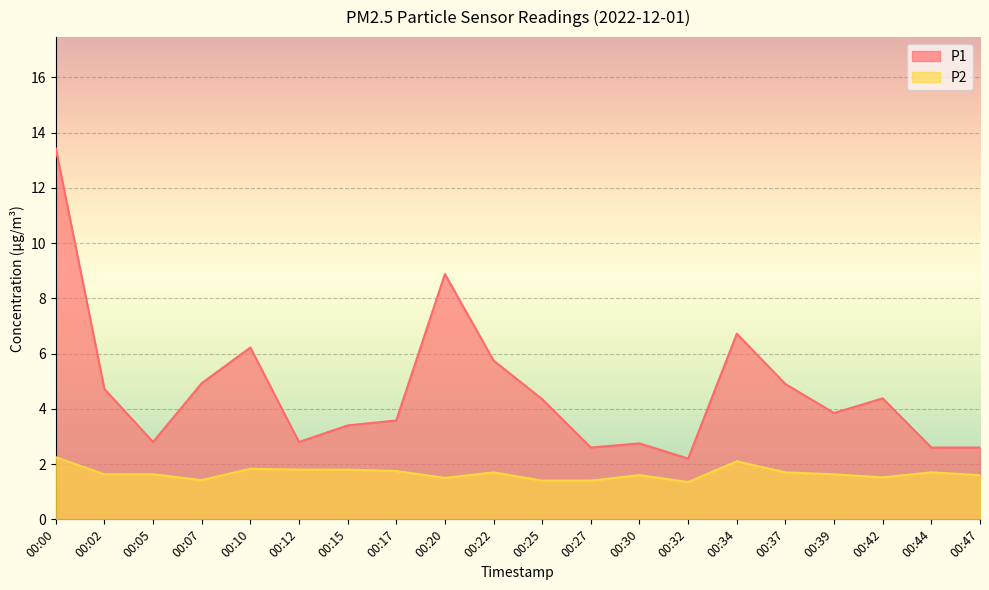

True or false: P2 has a value of 1.1 at 00:12.

False